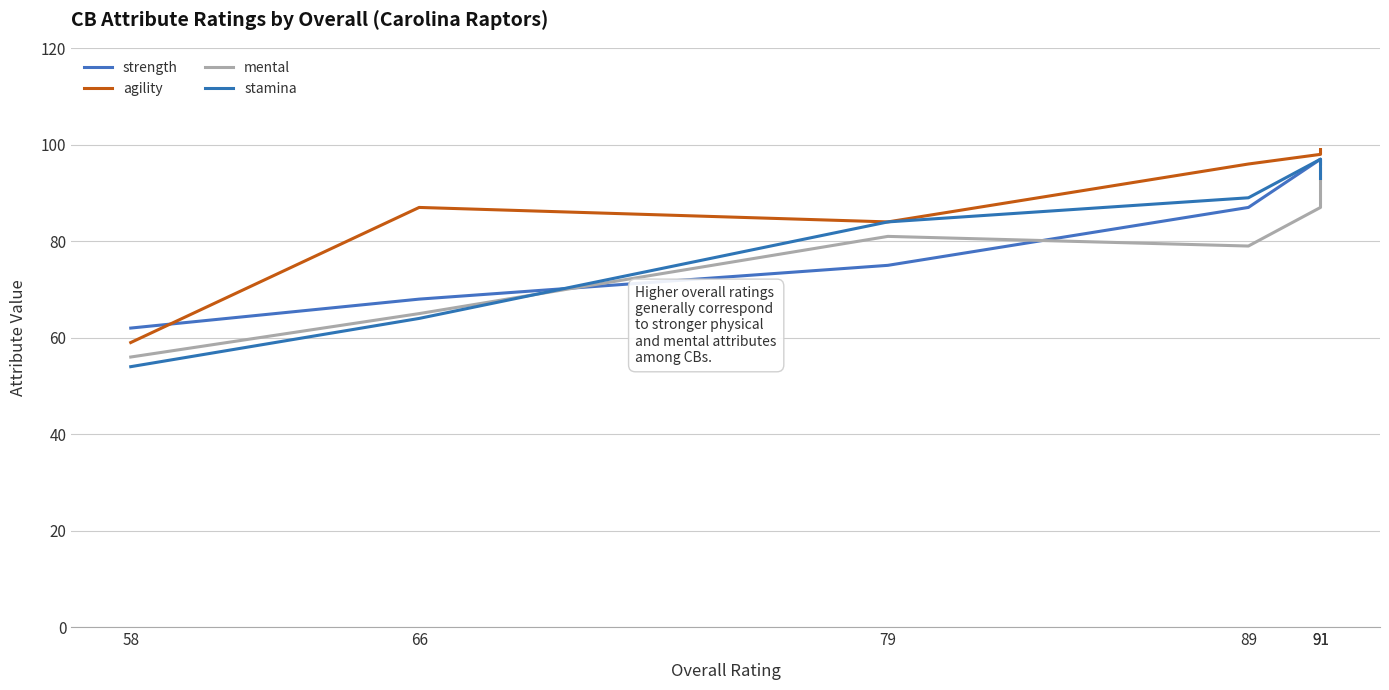

Where is the first local minimum for mental?

89